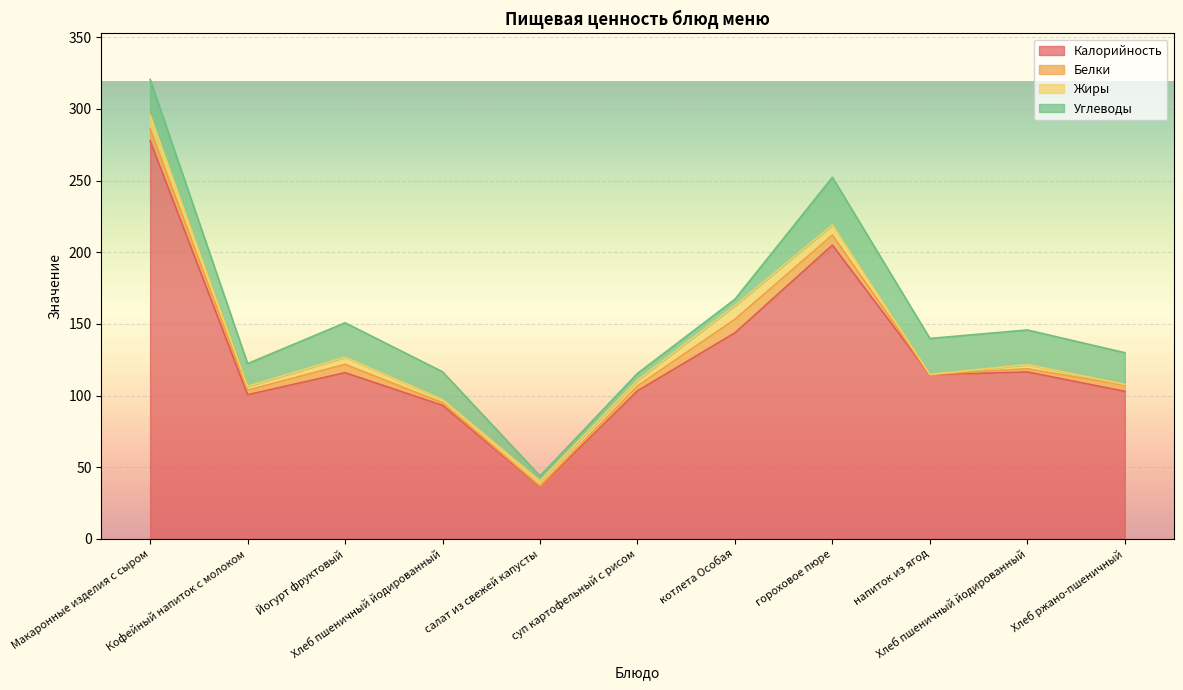

What is the difference between the Жиры values at напиток из ягод and котлета Особая?

9.5